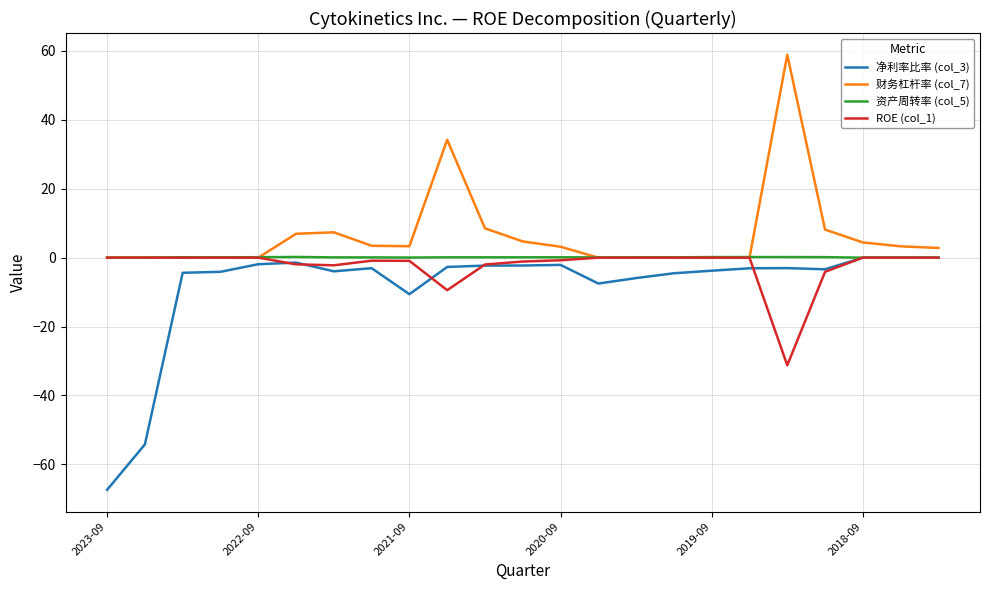

Which series has the largest range (max minus min)?

净利率比率 (col_3)